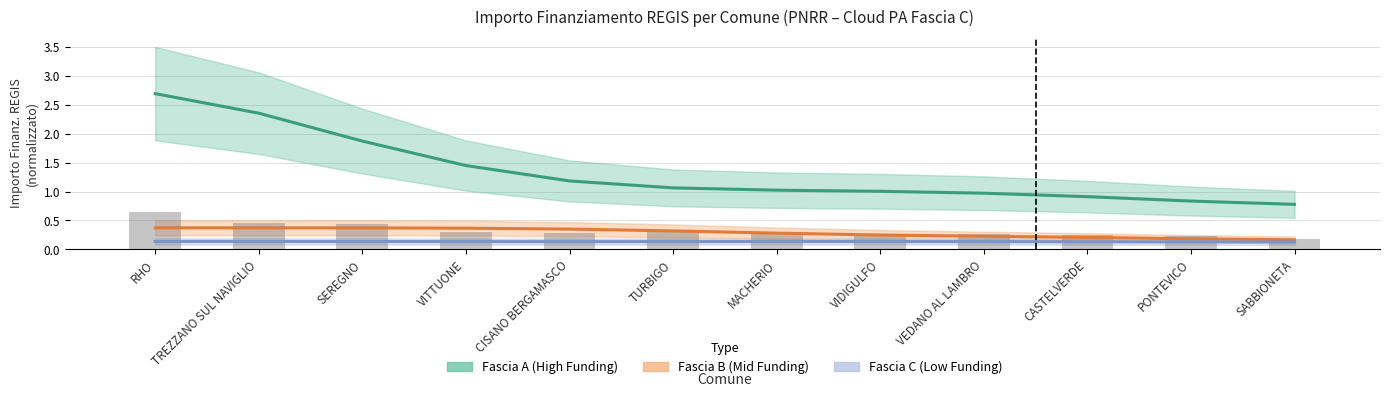

At VEDANO AL LAMBRO, list the series in order from smallest to largest.

Fascia C (Low Funding), Fascia B (Mid Funding), Fascia A (High Funding)